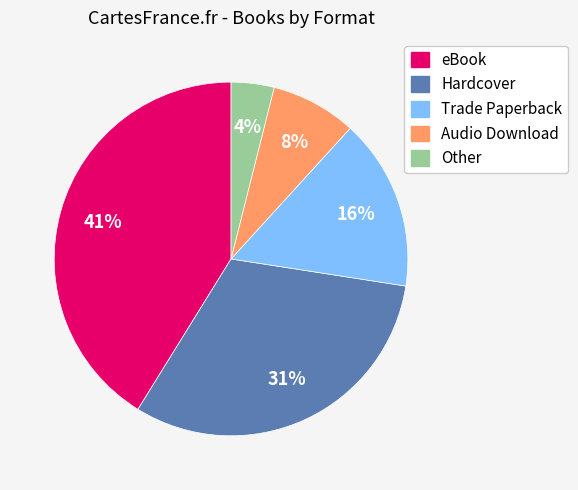

Is there a majority slice in this chart?

No